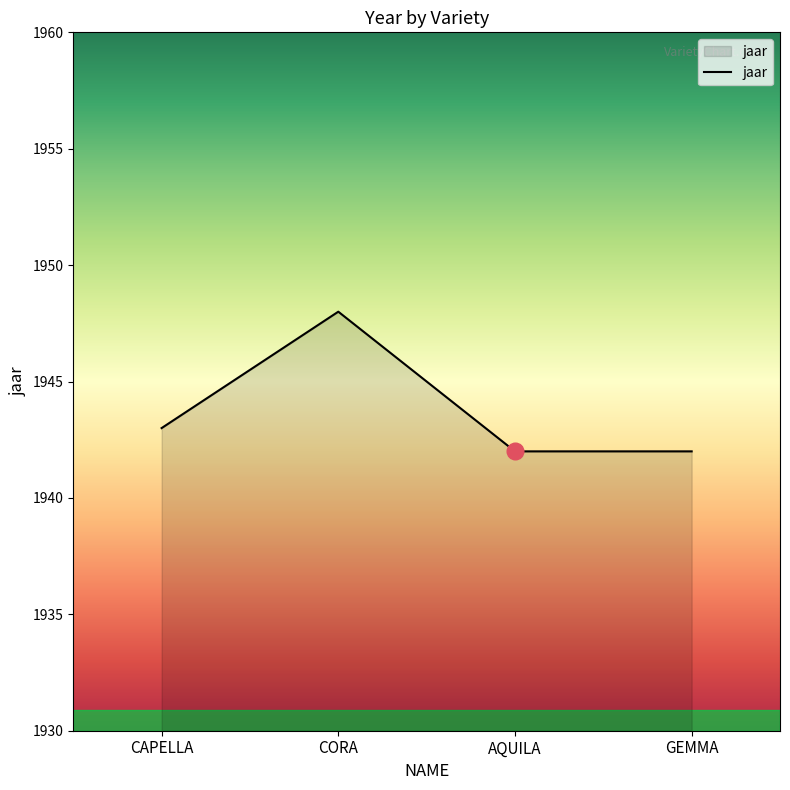

What position from the right is CORA?

3